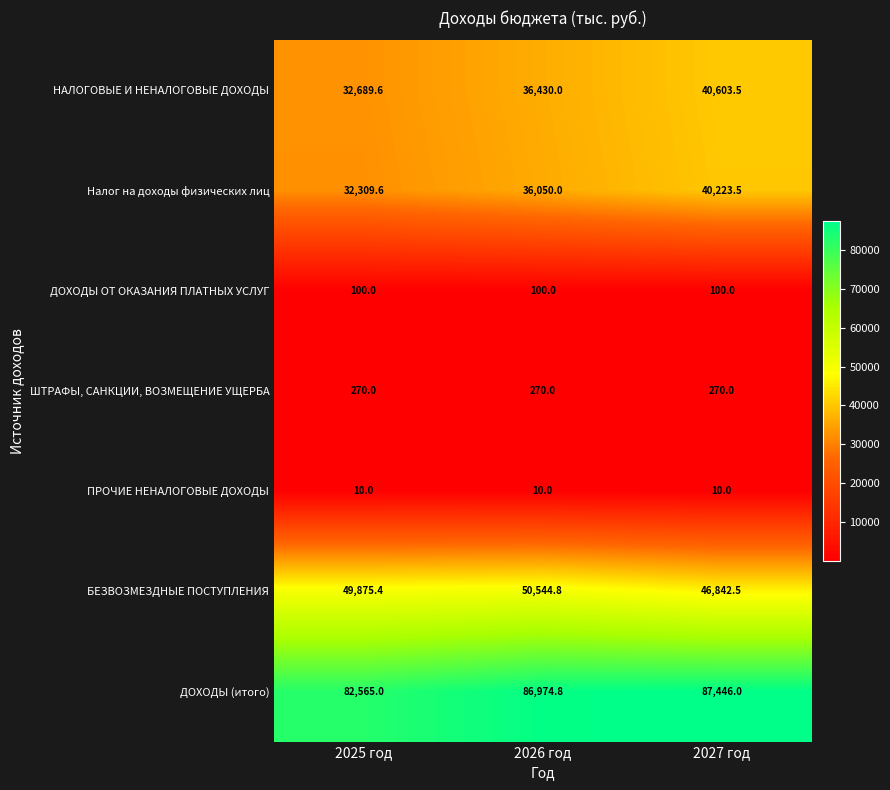

What is the spread (max minus min) of values at 2026 год?

86964.8